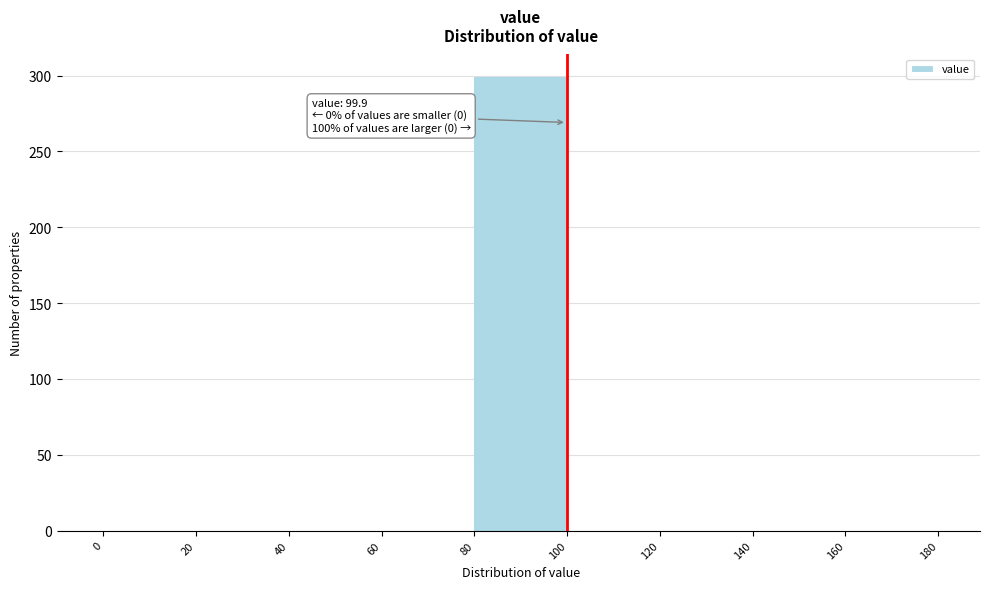

Over which range of the x-axis is the bar tallest?

80 to 100